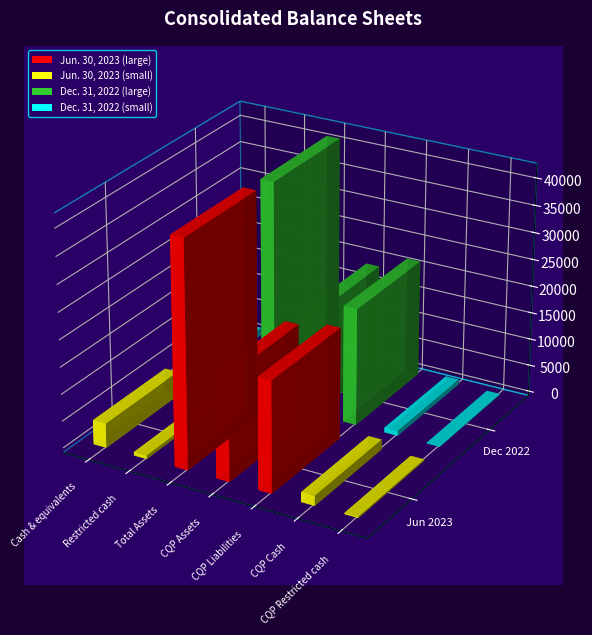

How many groups of bars are there?

7